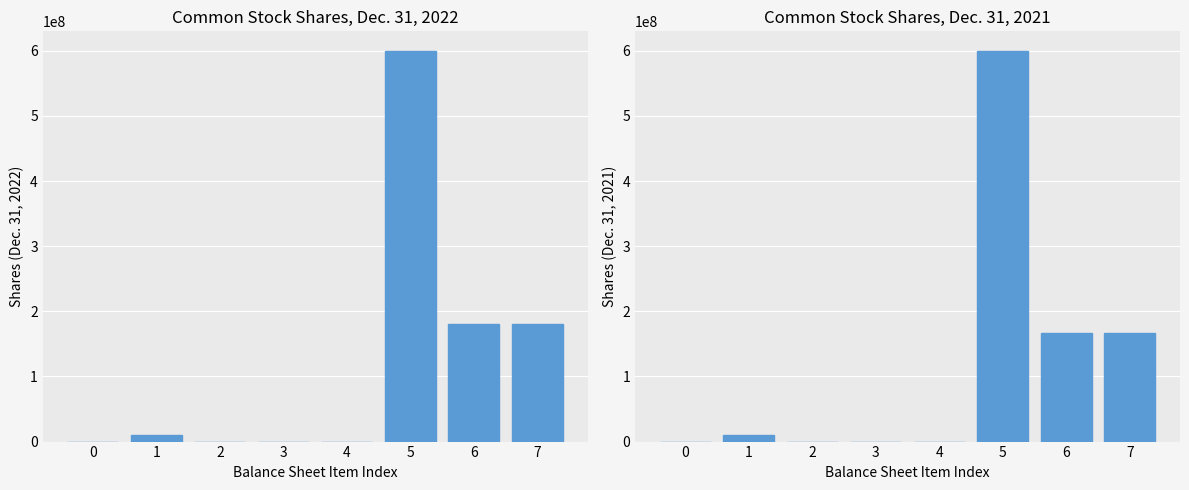

Count the number of data series in this chart.

2